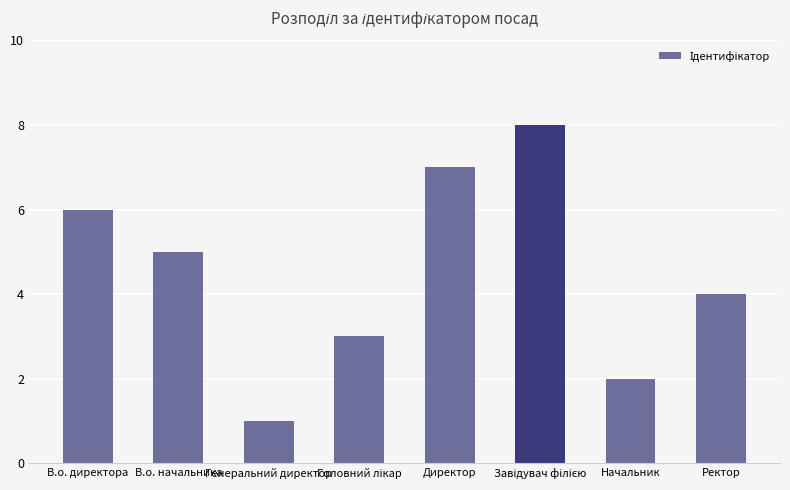

Is it true that the value at Ректор is 4?

True